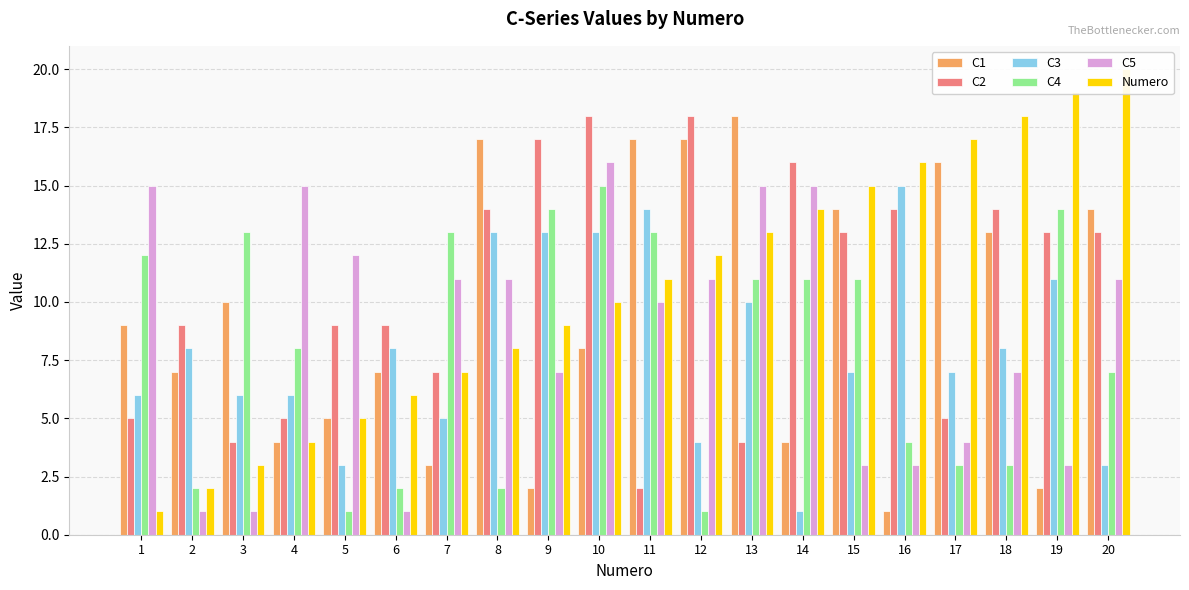

How many bars are there in total?

120